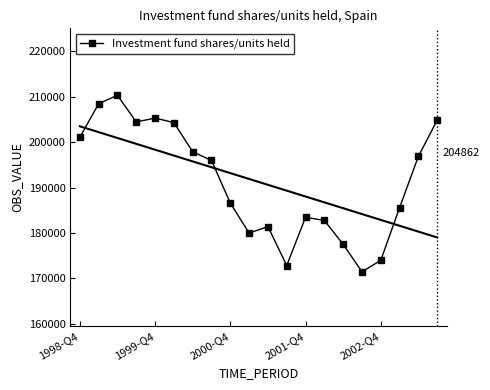

Does the chart have visible grid lines?

No